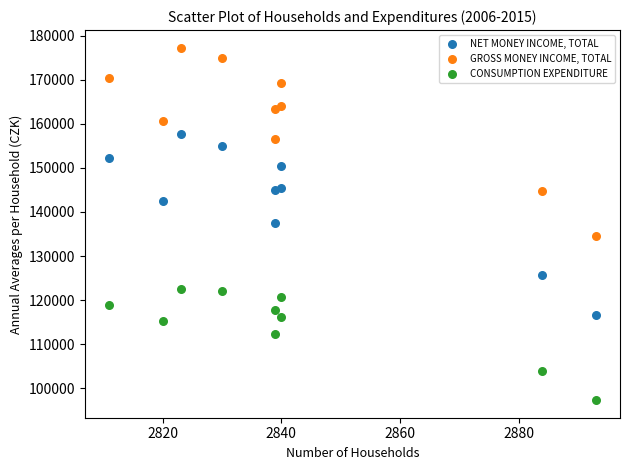

Across all data points, what is the range of X values (max minus min)?

82